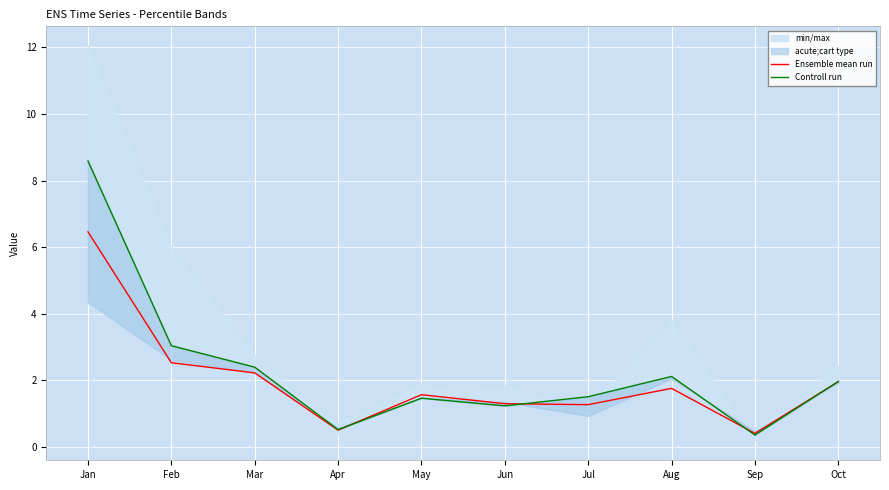

Is it true that Controll run equals 3.3 at Mar?

False